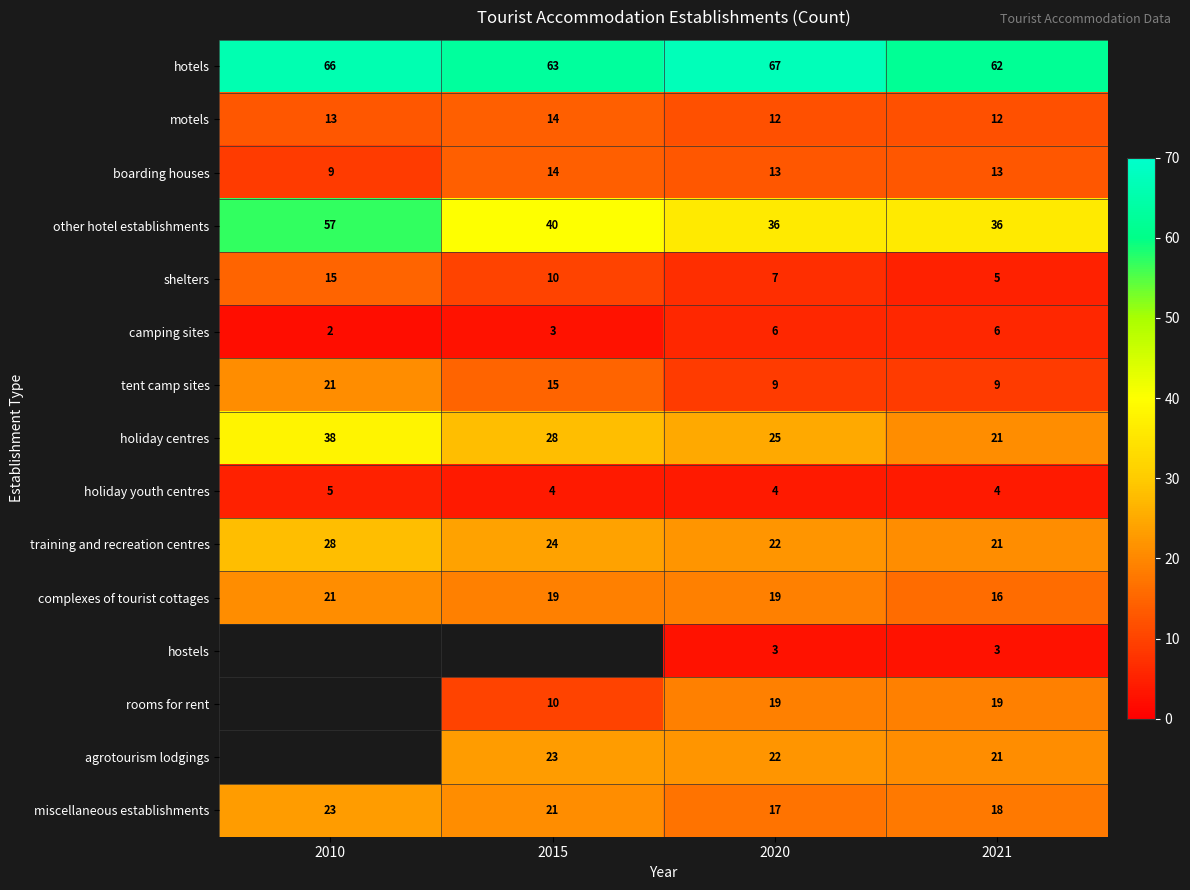

Is it true that tent camp sites equals 5 at 2020?

False